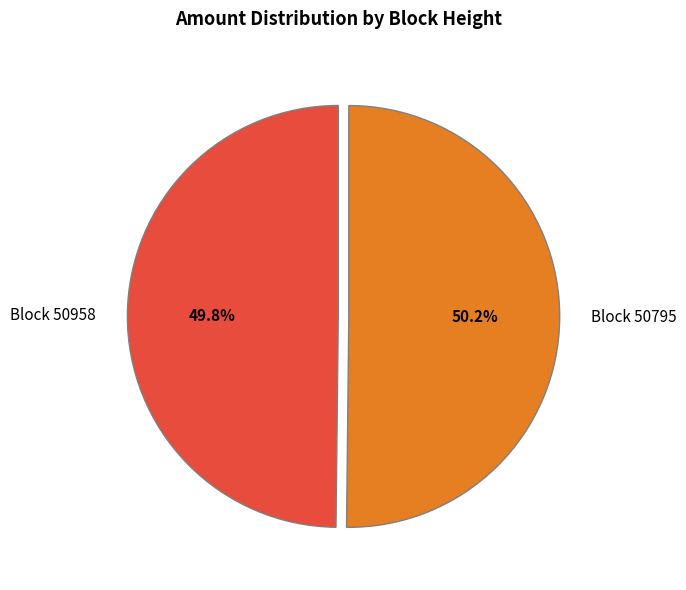

Is there any slice that represents more than half of the pie?

Yes